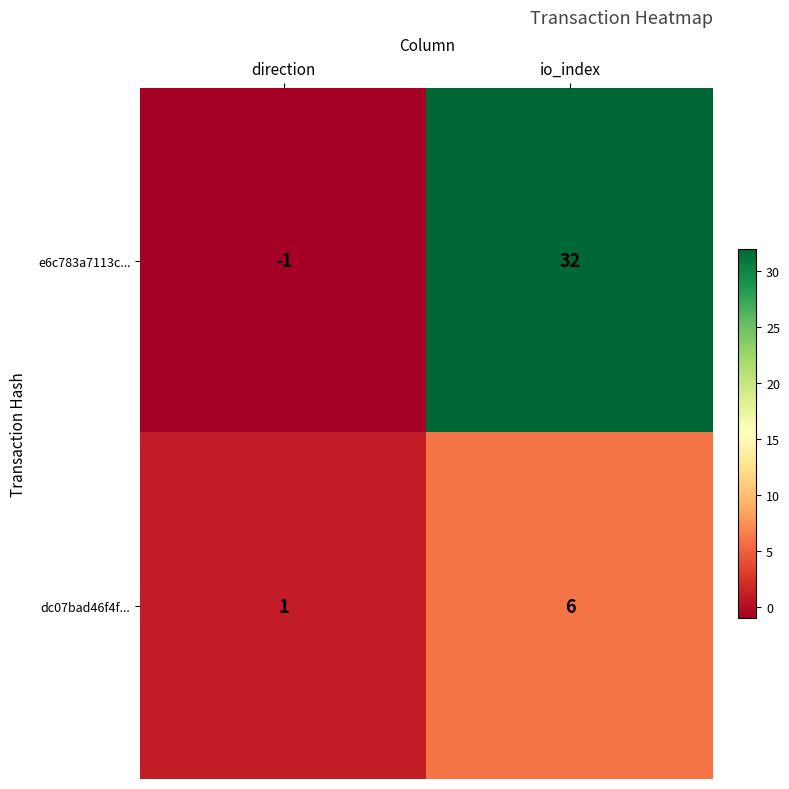

Which series changed the most between direction and io_index?

e6c783a7113c...